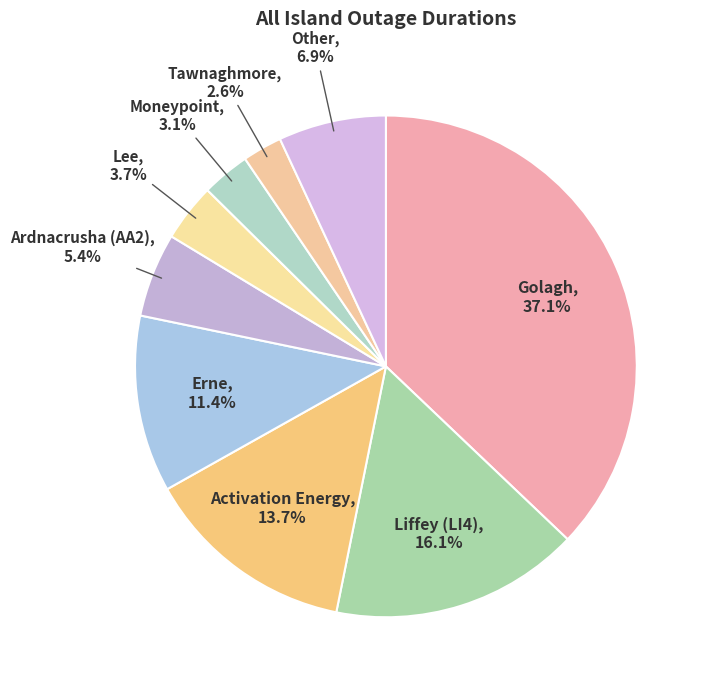

Which slice is the smallest?

Tawnaghmore